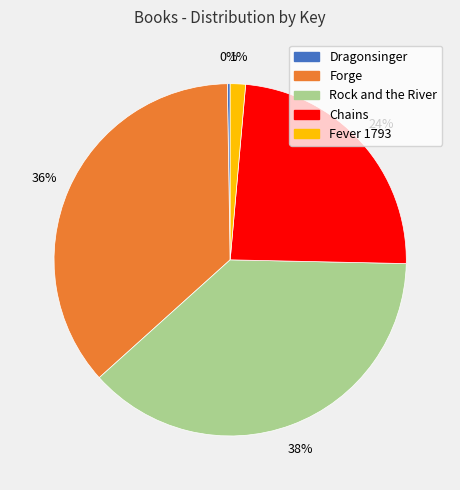

Which slice is the largest?

Rock and the River